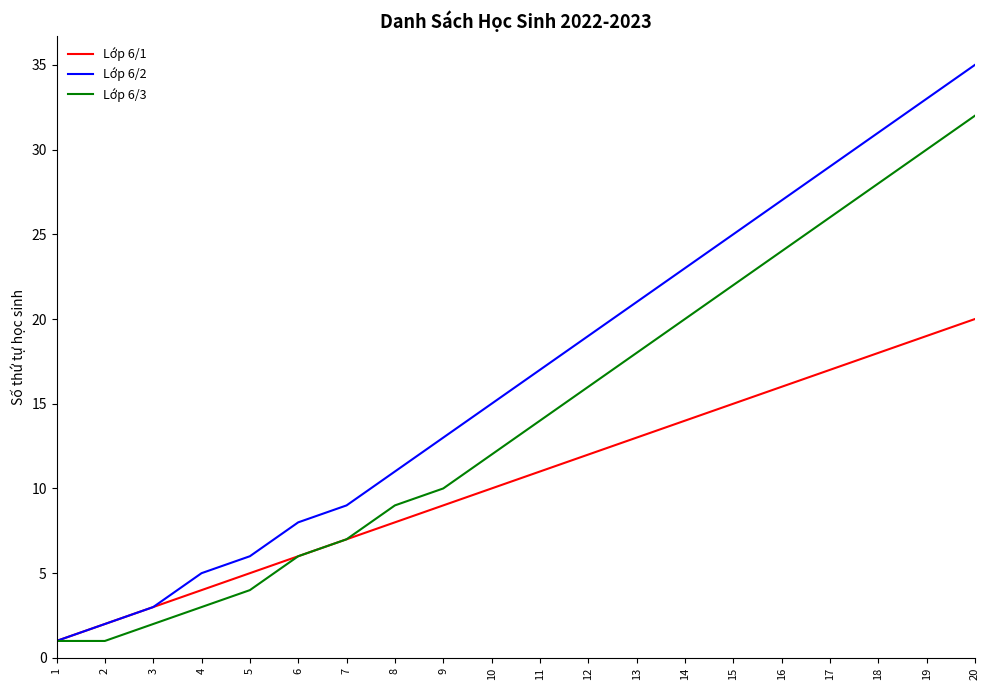

Which series has the widest spread of values?

Lớp 6/2